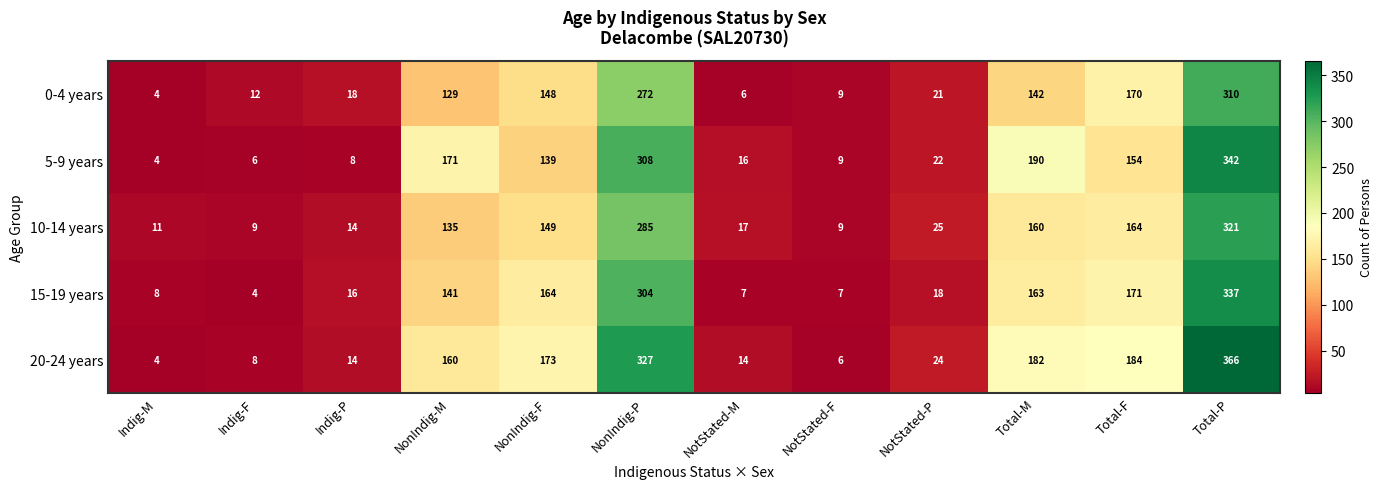

What is the total value across all series at Total-P?

1676